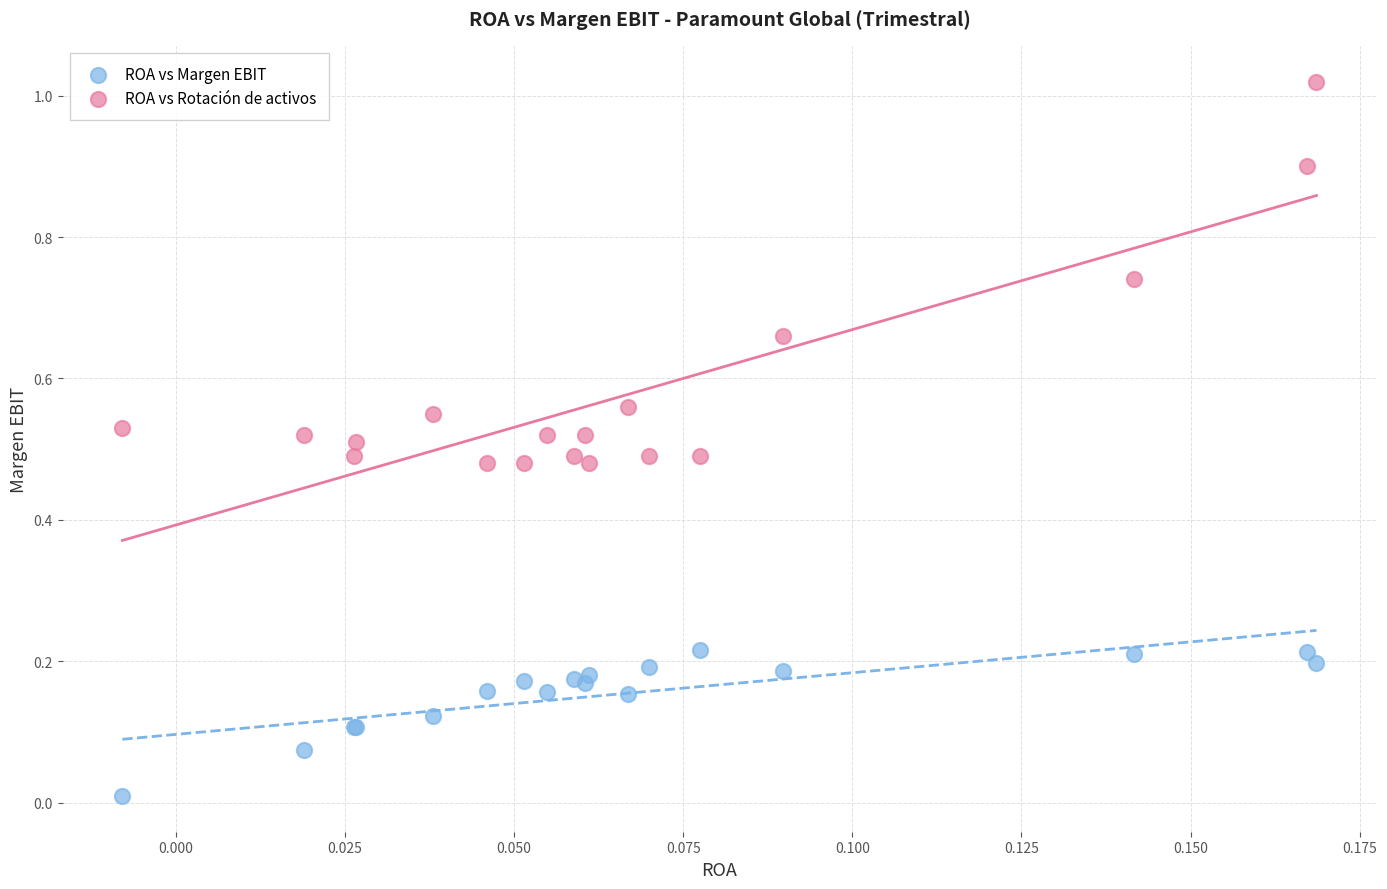

Which series has the widest spread of Y values?

ROA vs Rotación de activos